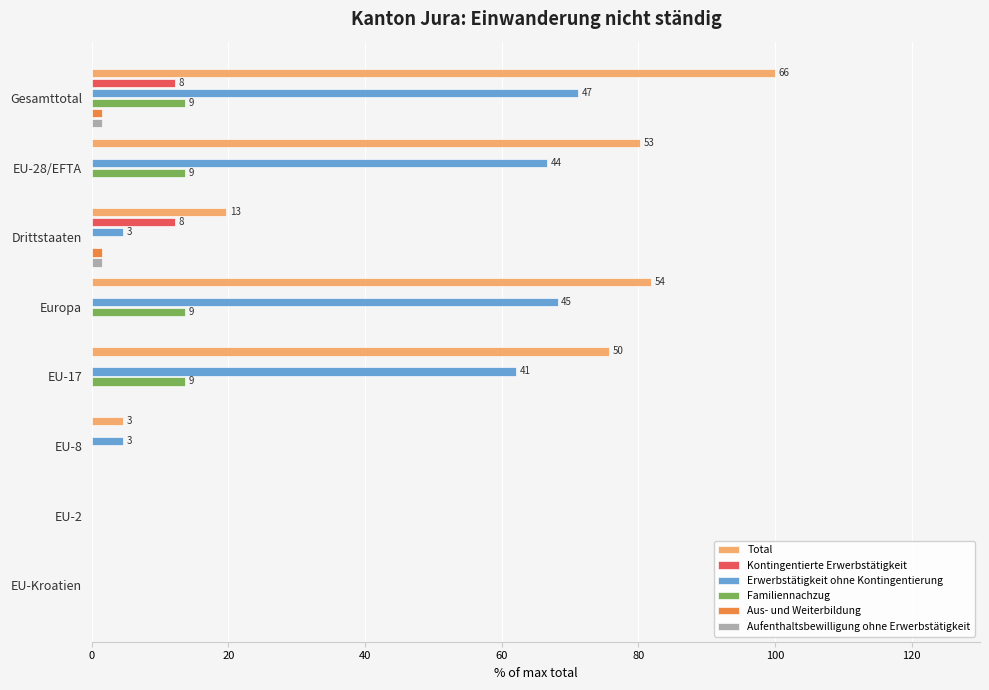

Which series changed the most between EU-28/EFTA and EU-2?

Total